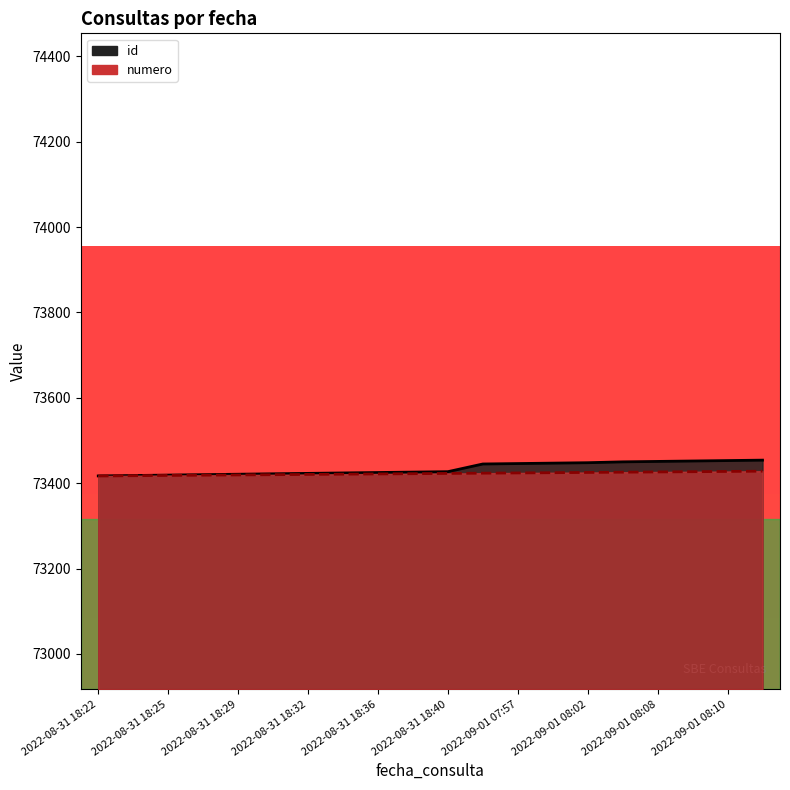

What are all the series names shown in the legend?

id, numero